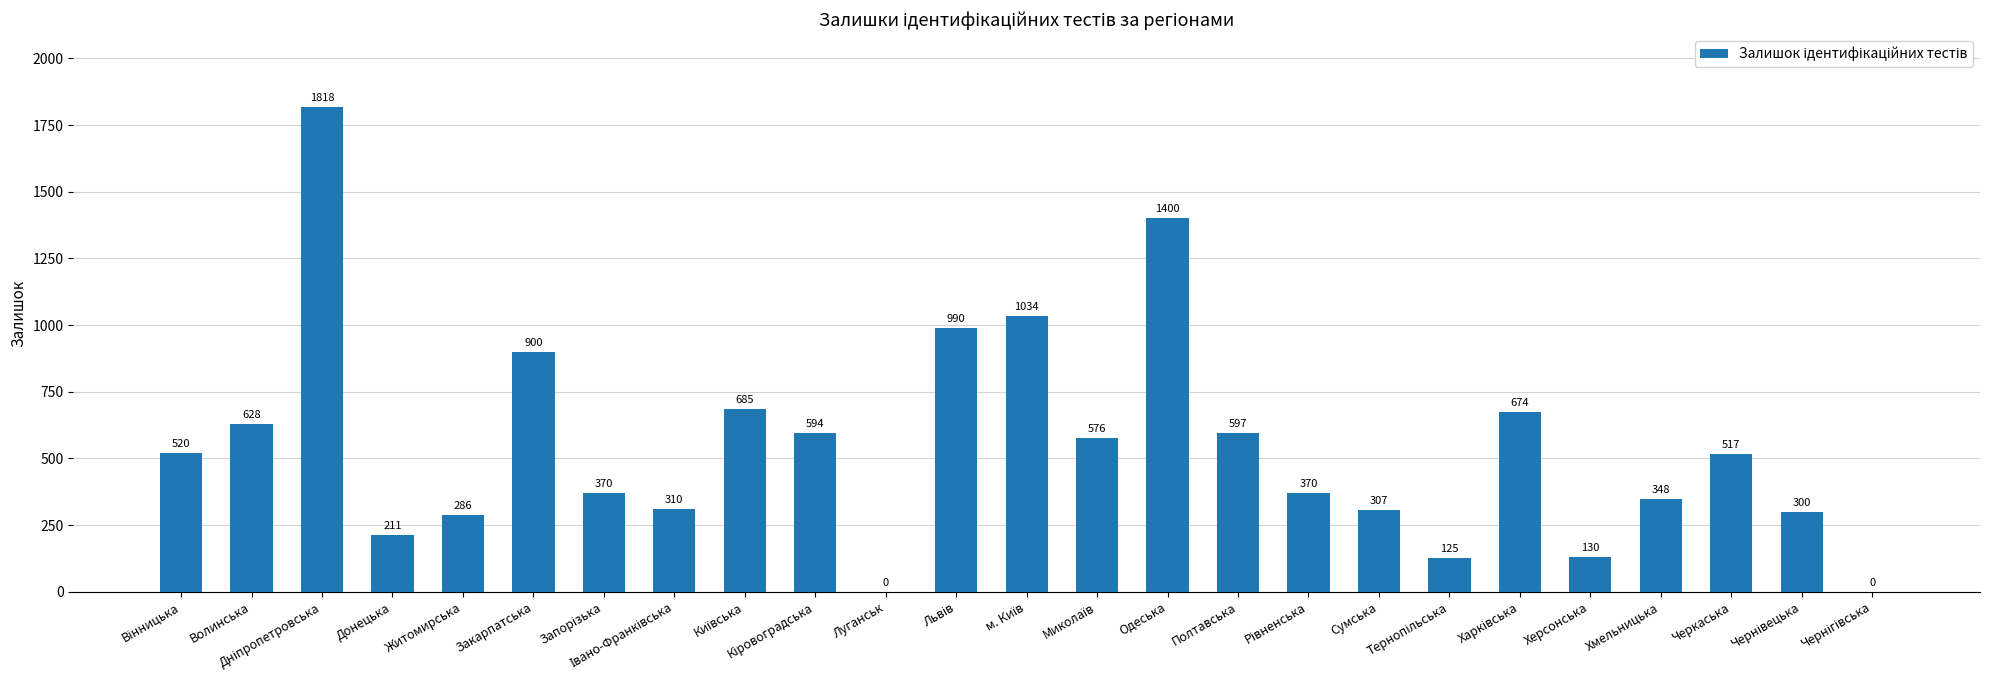

What is the greatest value displayed?

1818